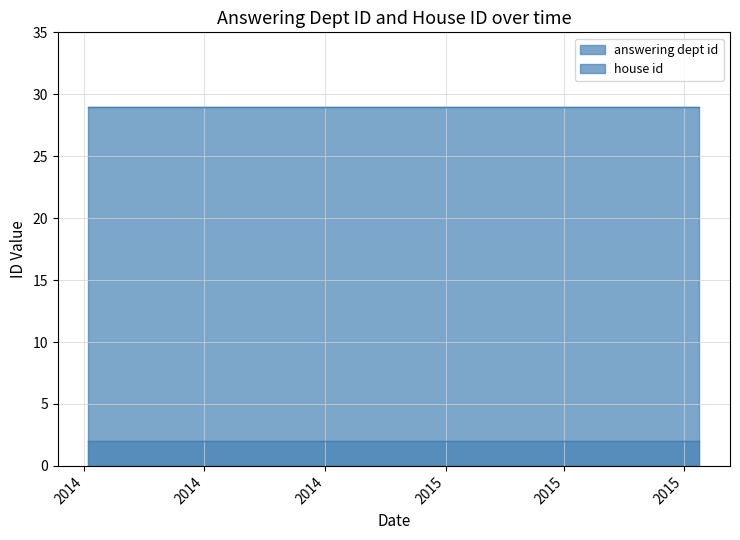

Which series has the widest spread of values?

answering dept id